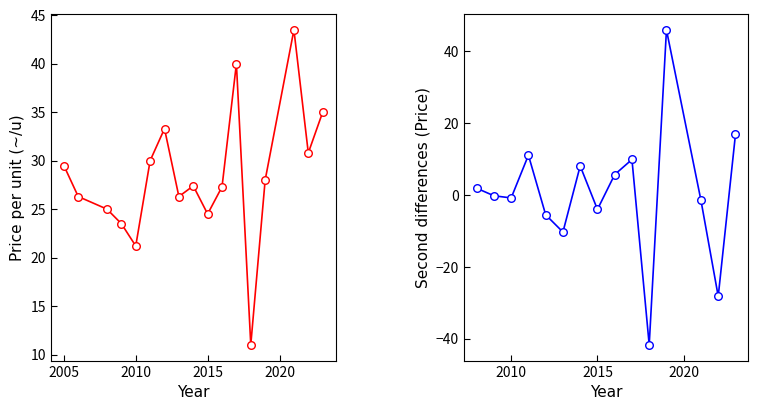

What is the change in value from 2005 to 2023?

+5.5